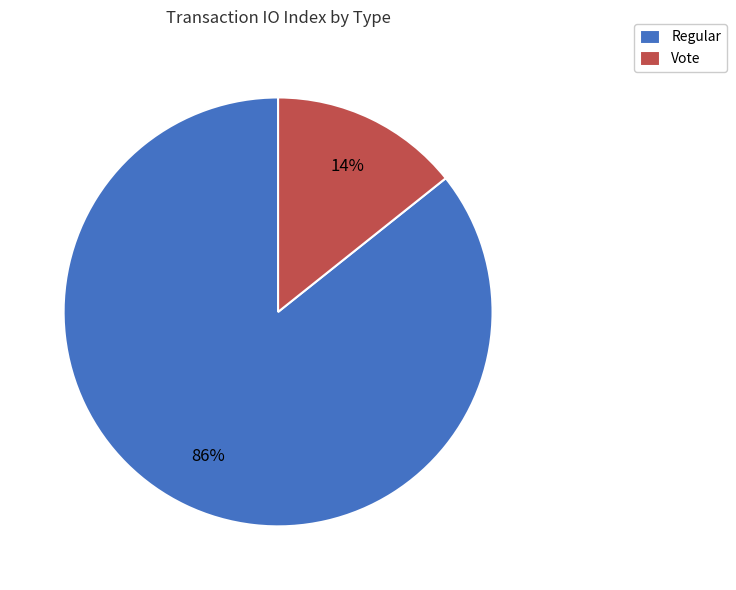

To the nearest percent, what is the combined percentage of Regular and Vote?

100%